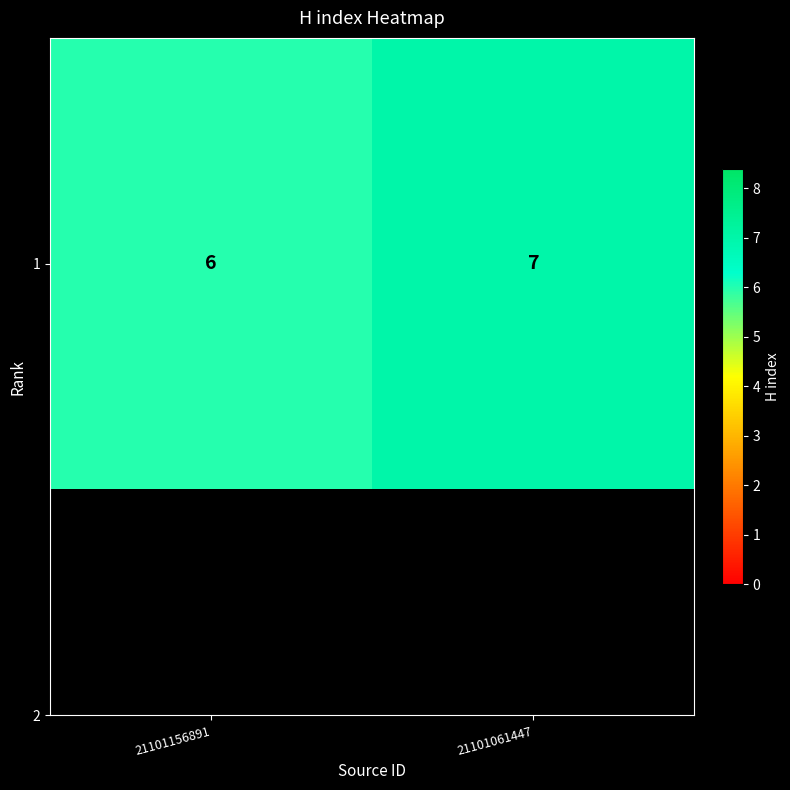

How many series are shown in this chart?

1